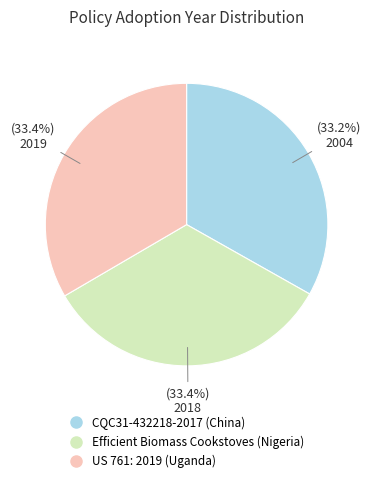

Does US 761: 2019 (Uganda) represent more than half of the total?

No